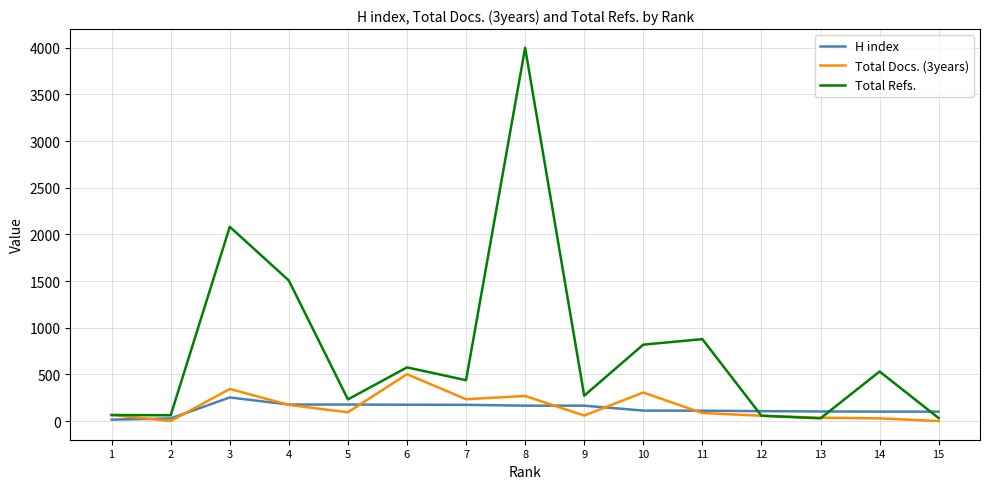

Reading right to left, list all the values displayed in this chart.

H index: 1=15	2=28	3=253	4=177	5=177	6=175	7=174	8=165	9=165	10=112	11=111	12=106	13=103	14=101	15=101
Total Docs. (3years): 1=65	2=0	3=344	4=173	5=94	6=502	7=234	8=269	9=59	10=306	11=86	12=57	13=36	14=29	15=0
Total Refs.: 1=65	2=62	3=2082	4=1506	5=232	6=575	7=438	8=4001	9=272	10=819	11=878	12=57	13=29	14=531	15=32